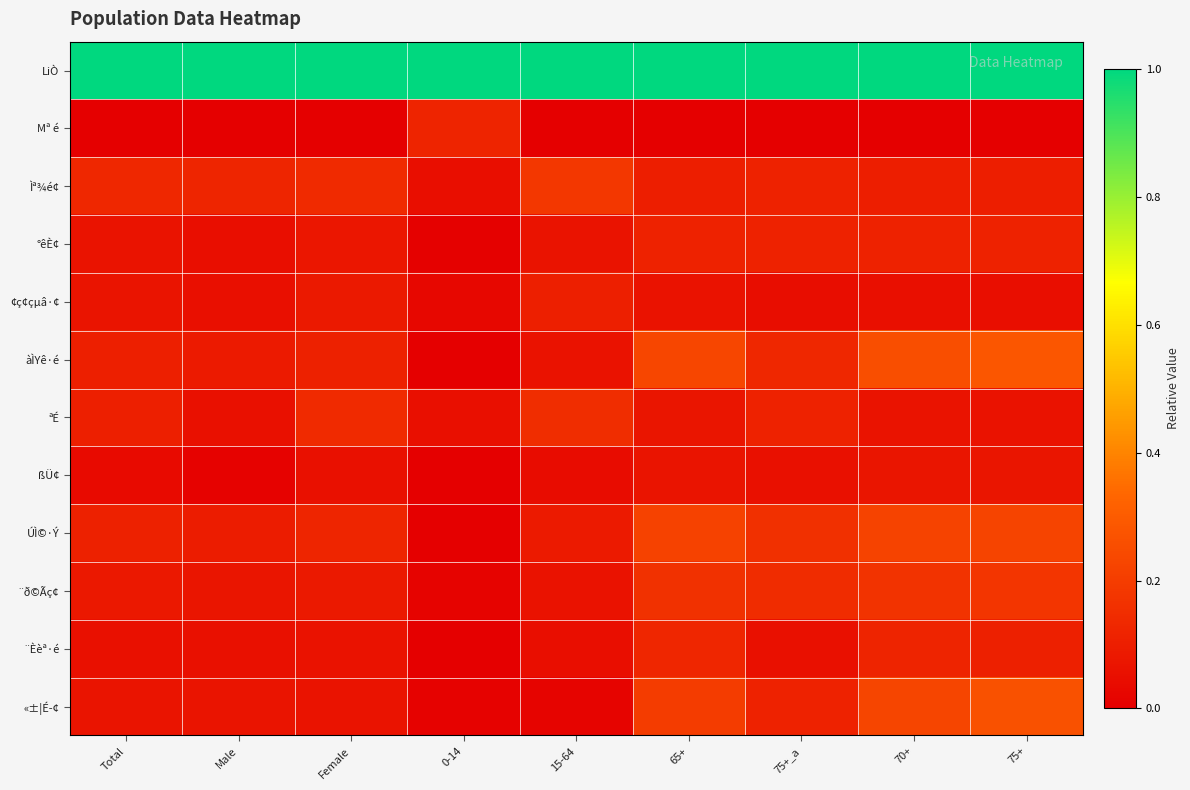

Between 65+ and 75+, which series saw the biggest shift?

«±¦É­¢